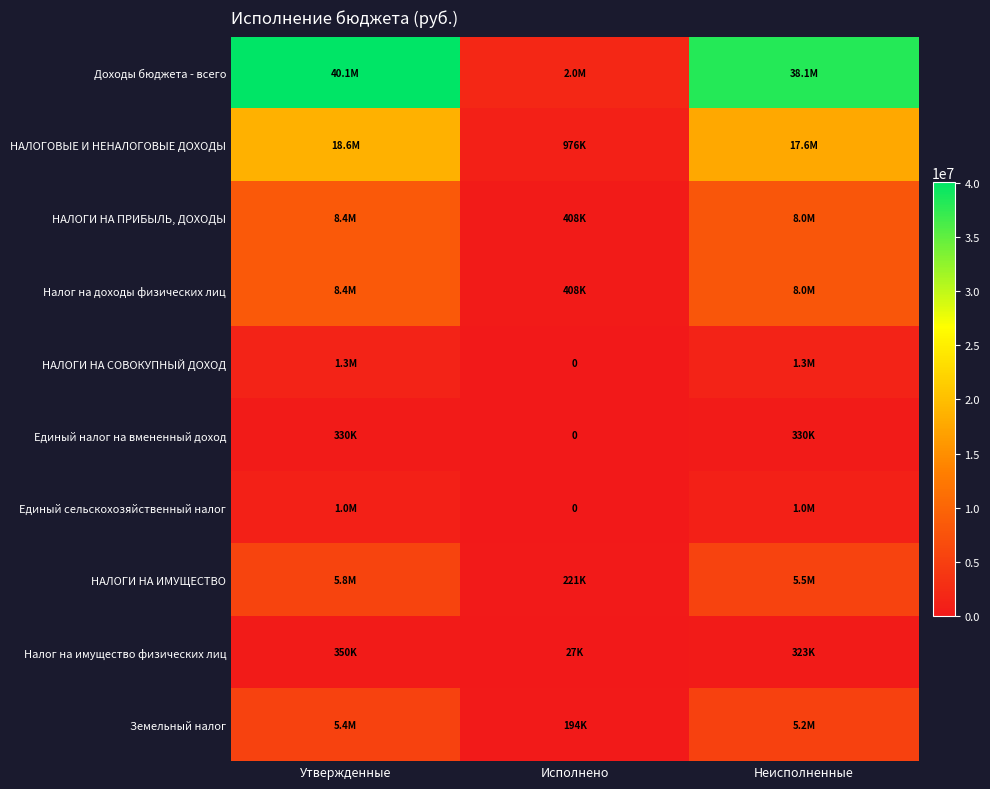

The НАЛОГИ НА СОВОКУПНЫЙ ДОХОД series shows 1330000.0 at Утвержденные. True or false?

True